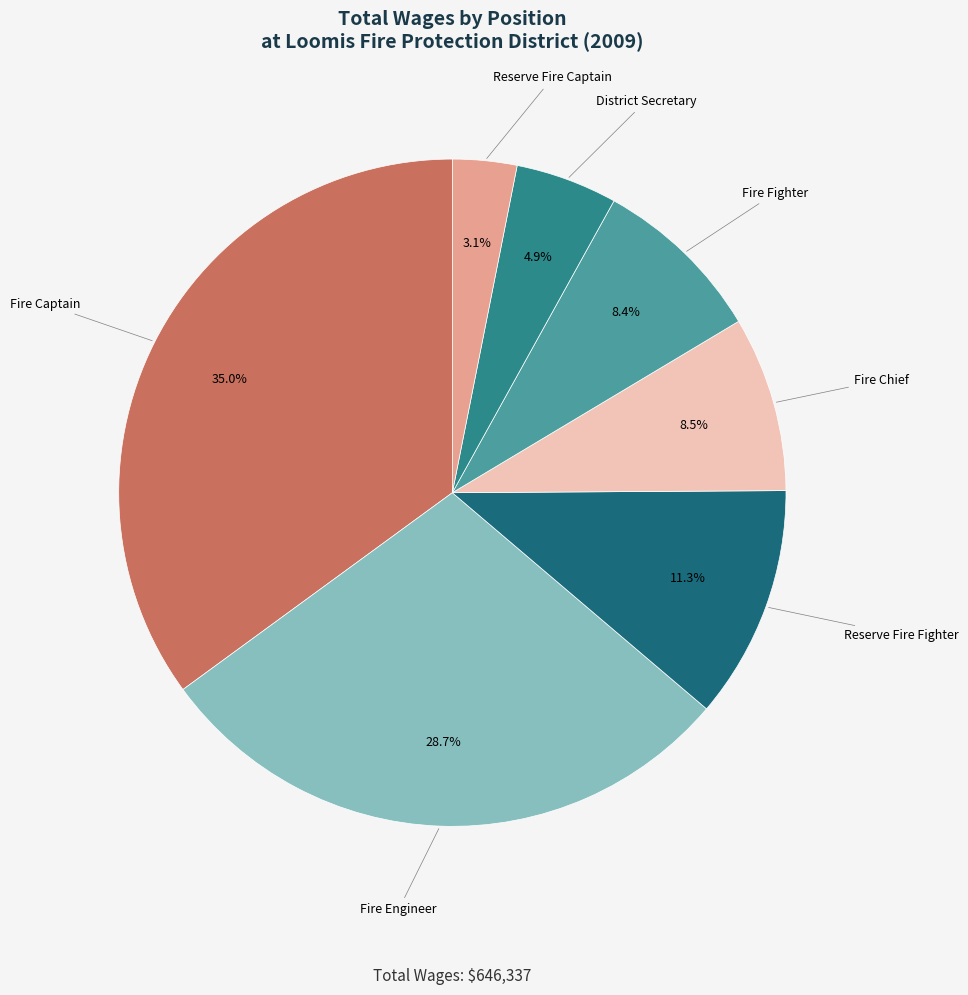

How much of the chart is everything except Reserve Fire Fighter?

88.7%